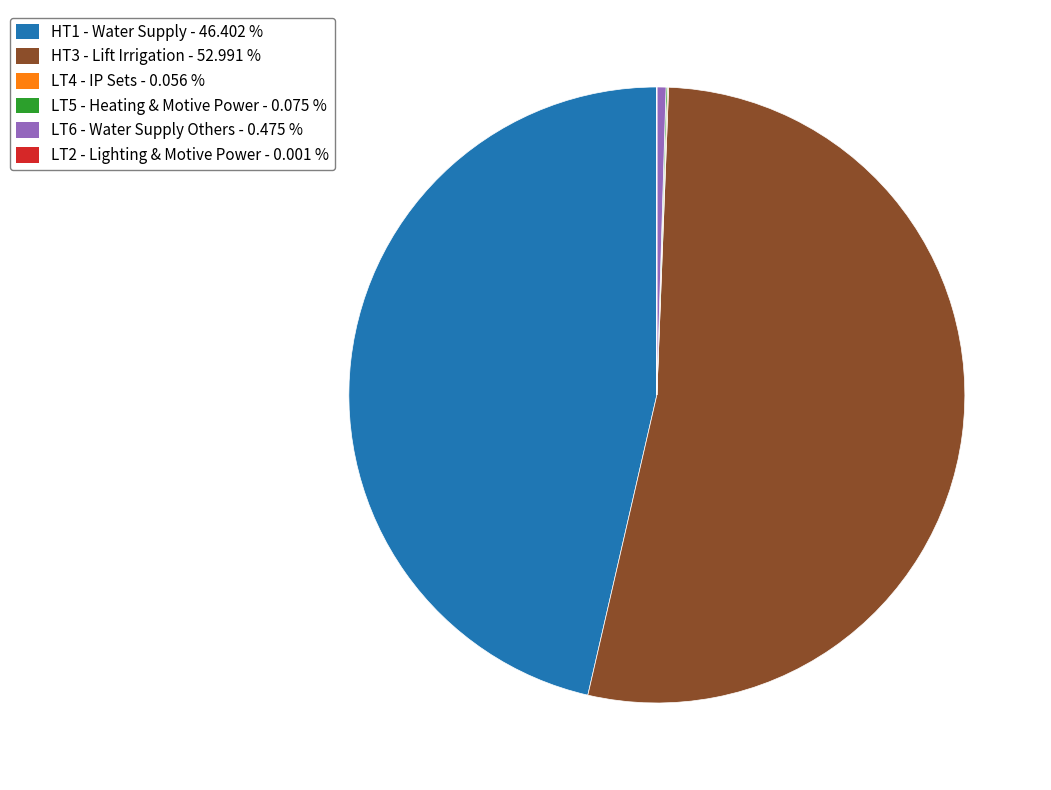

Does HT3 - Lift Irrigation - 52.991 % represent more than half of the total?

Yes